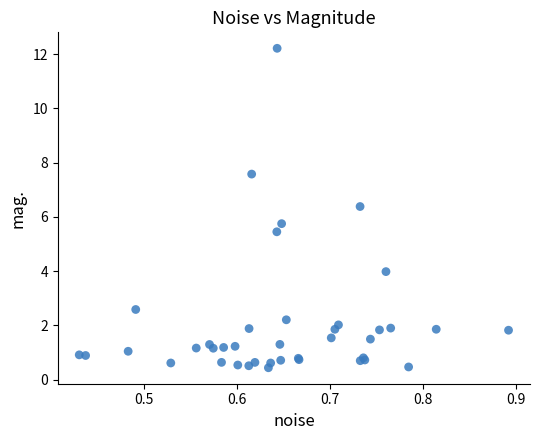

What Y value in the scatter plot is closest to 6?

5.8